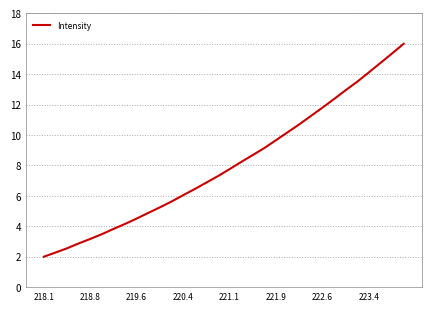

What is the minimum value shown in the chart?

2.0